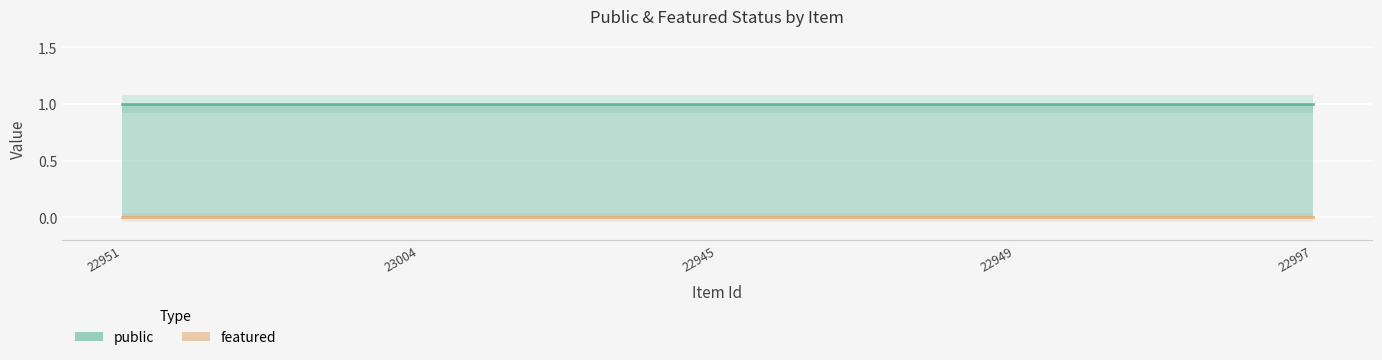

Reading left to right, extract all data points from this chart.

public: 22951=1	23004=1	22945=1	22949=1	22997=1
featured: 22951=0	23004=0	22945=0	22949=0	22997=0